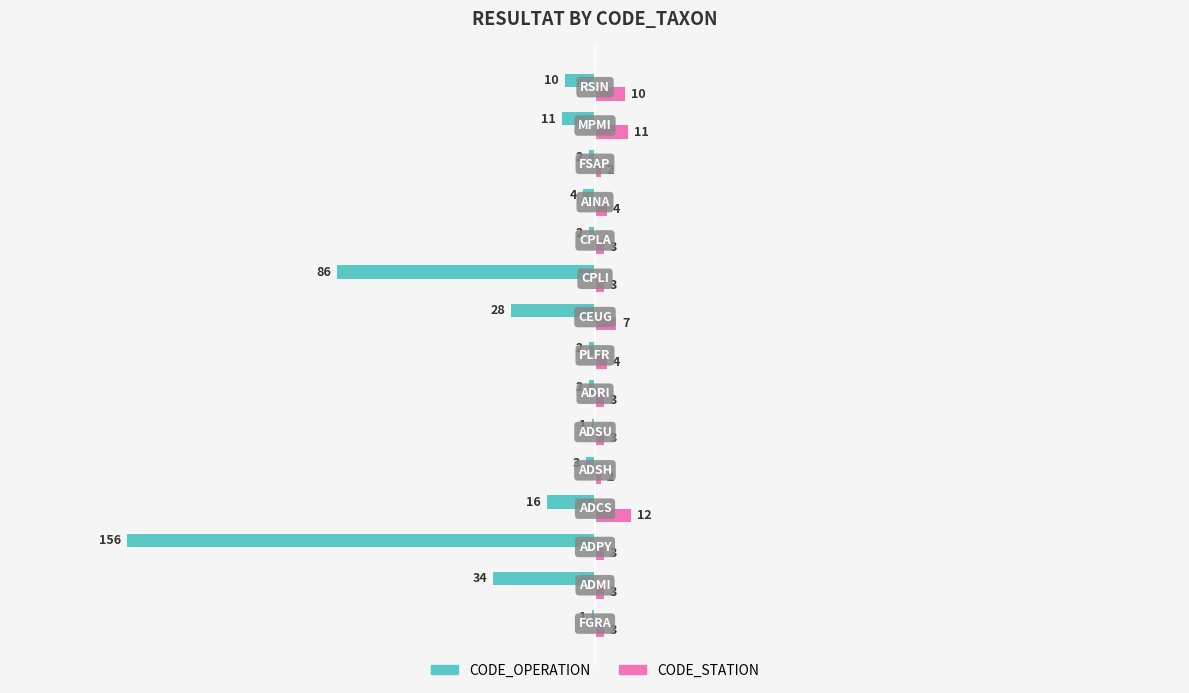

What is the greatest value displayed?

12